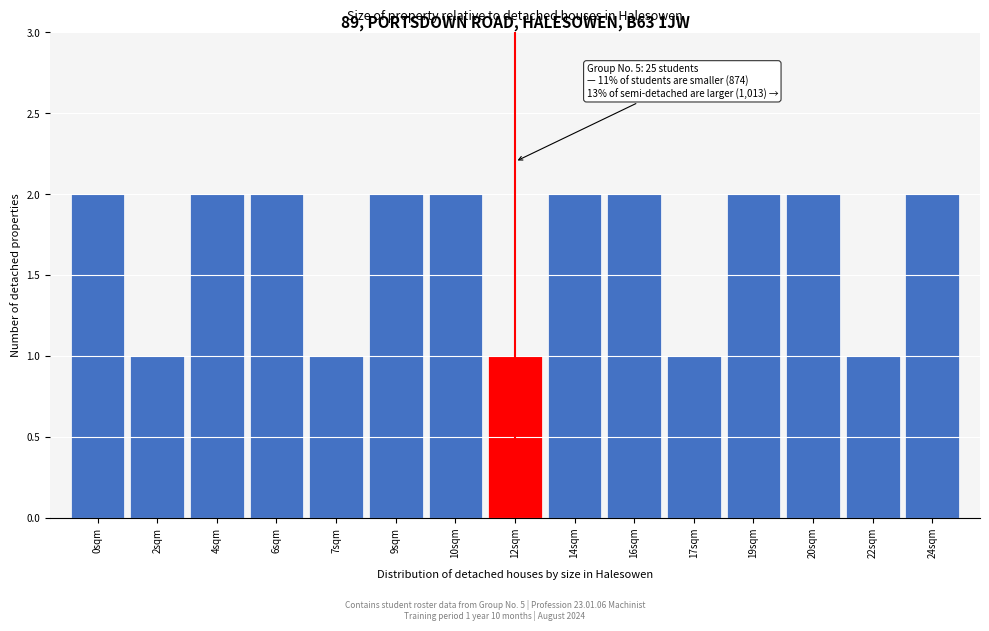

Reading right to left, list all the values displayed in this chart.

2	1	2	2	1	2	2	1	2	2	1	2	2	1	2